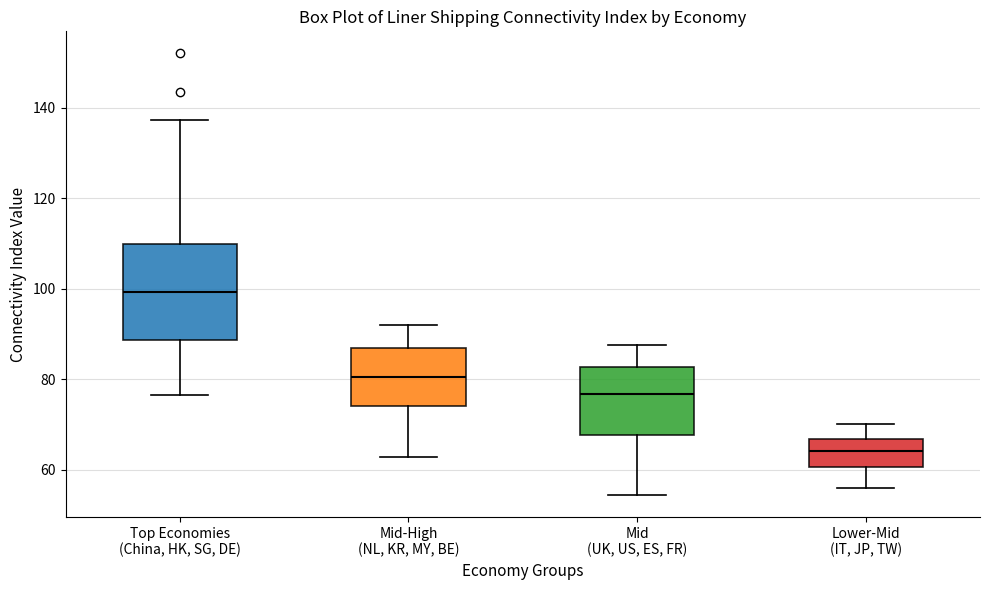

Which box has the highest median line?

Top Economies (China, HK, SG, DE)